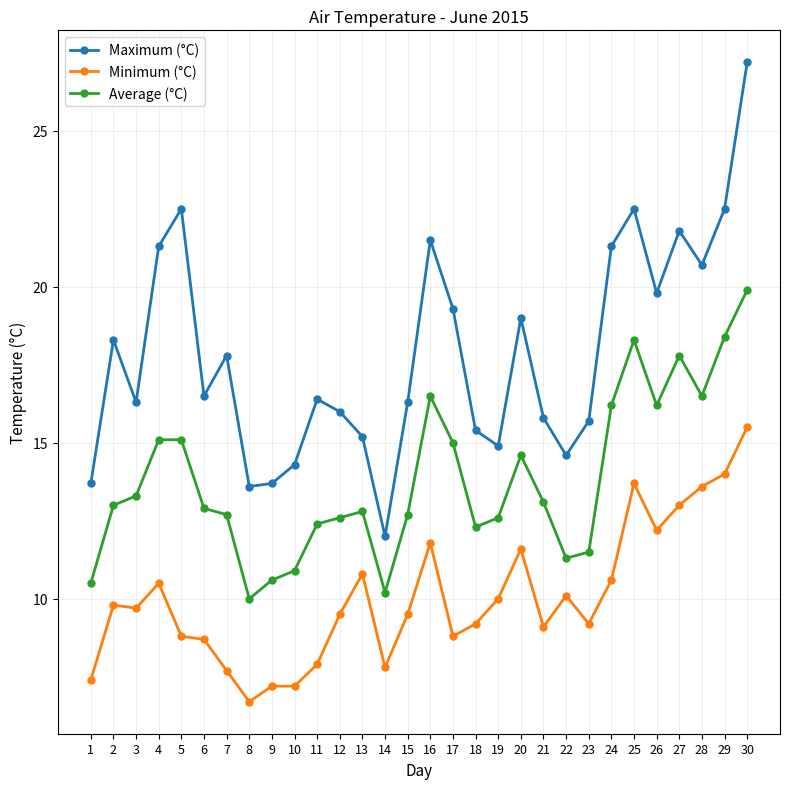

Does the chart display data point markers on the line(s)?

Yes